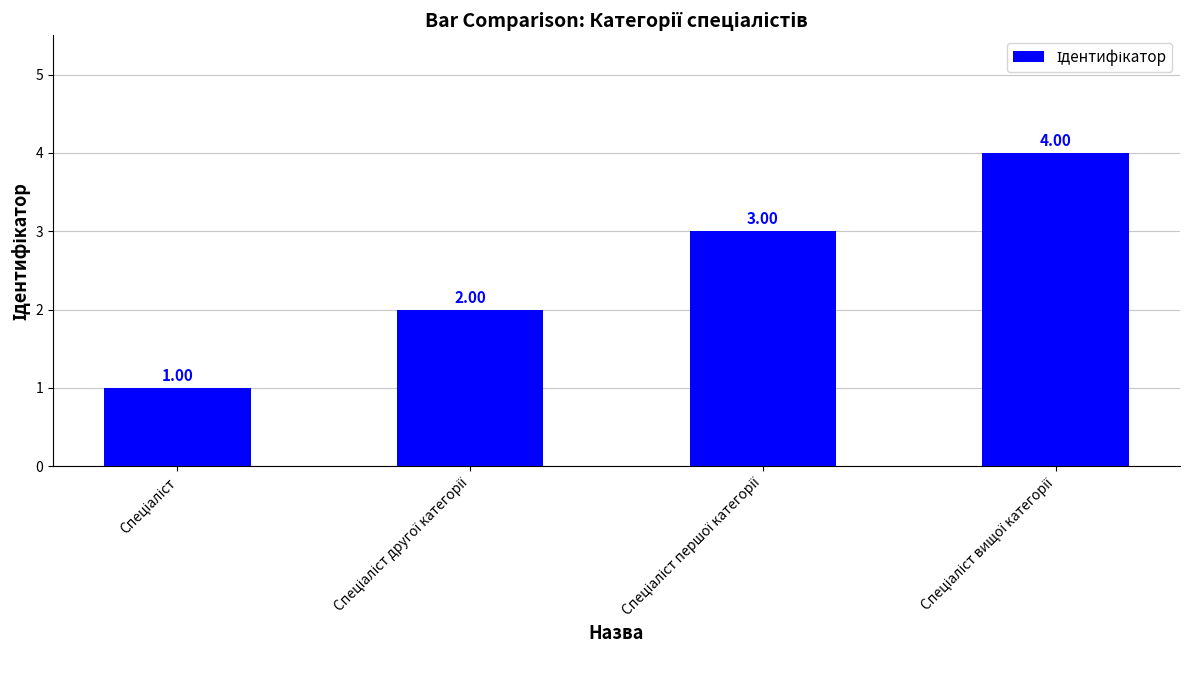

What is the sum of all values?

10